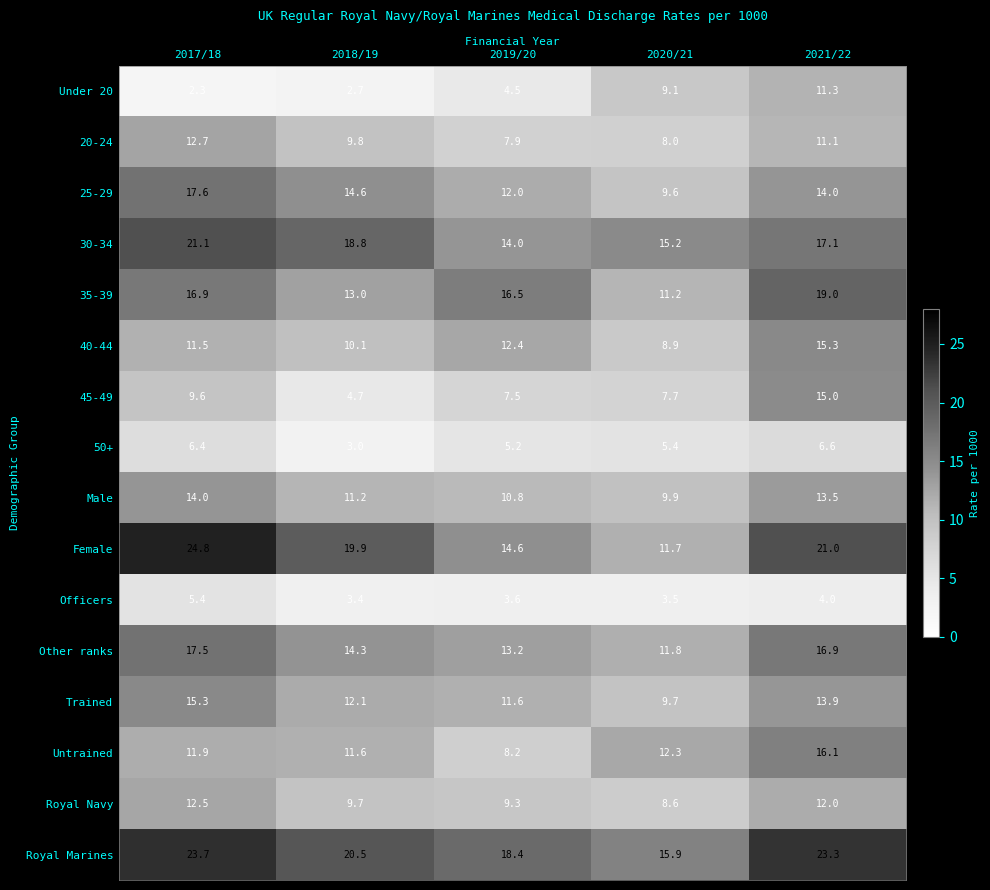

Which series has the largest total across all categories?

Royal Marines